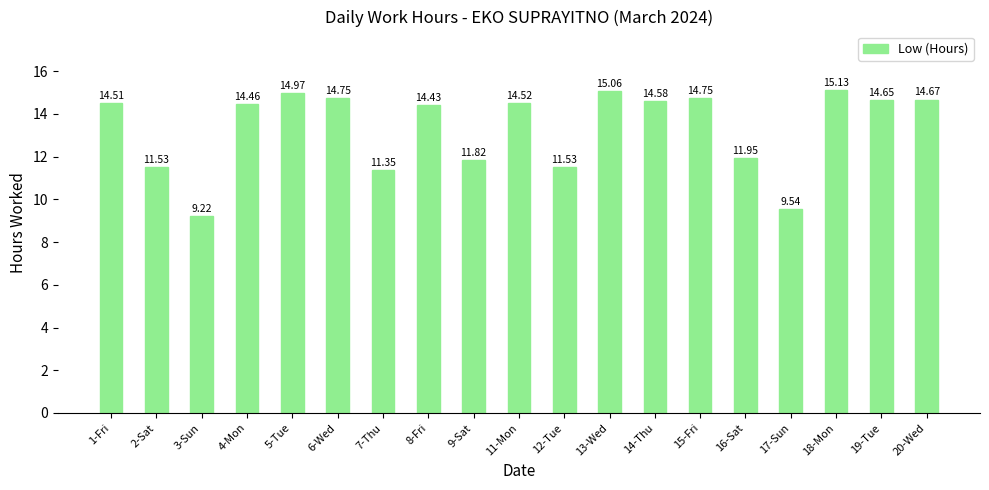

Where does the data first go above 14?

1-Fri